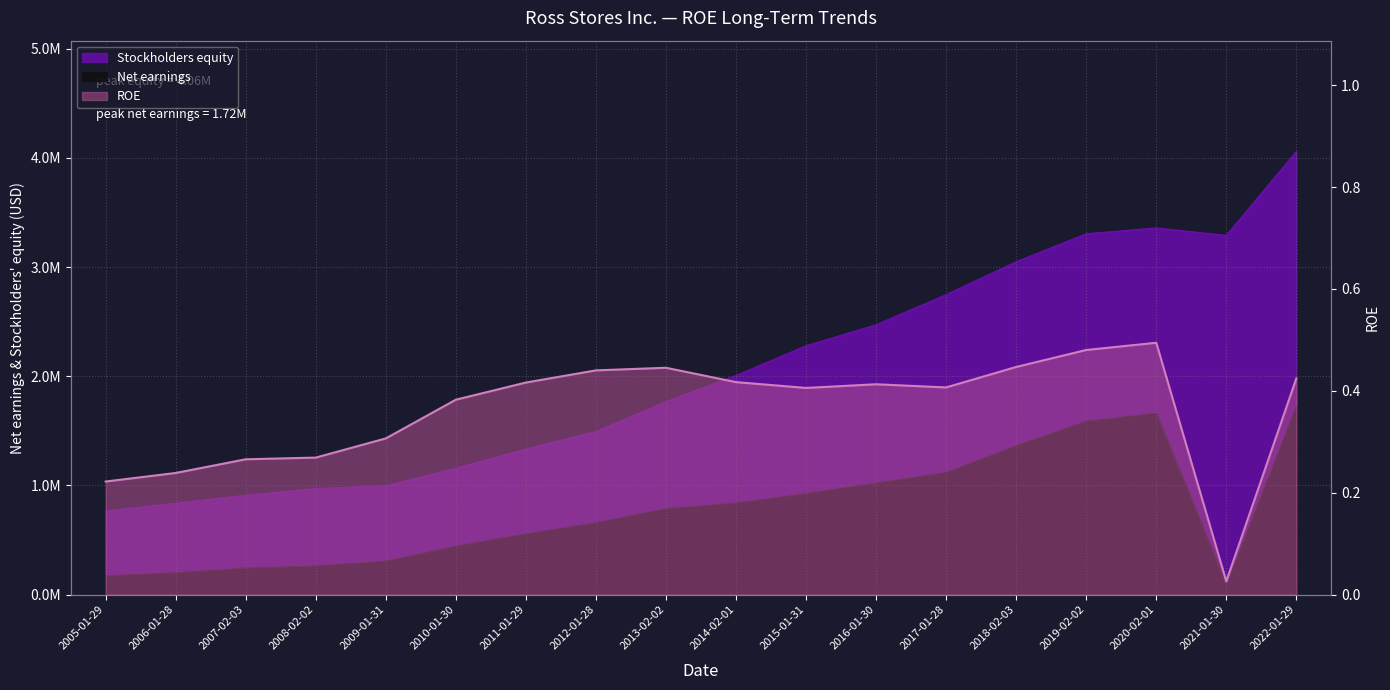

What is the value of the 2nd point from the left?

0.2